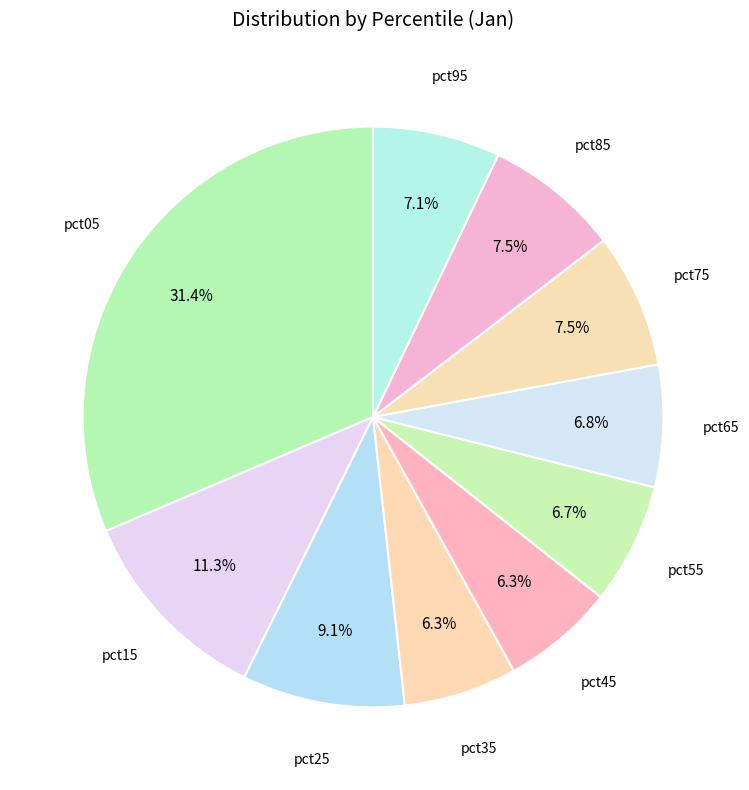

Count the number of slices in the pie.

10